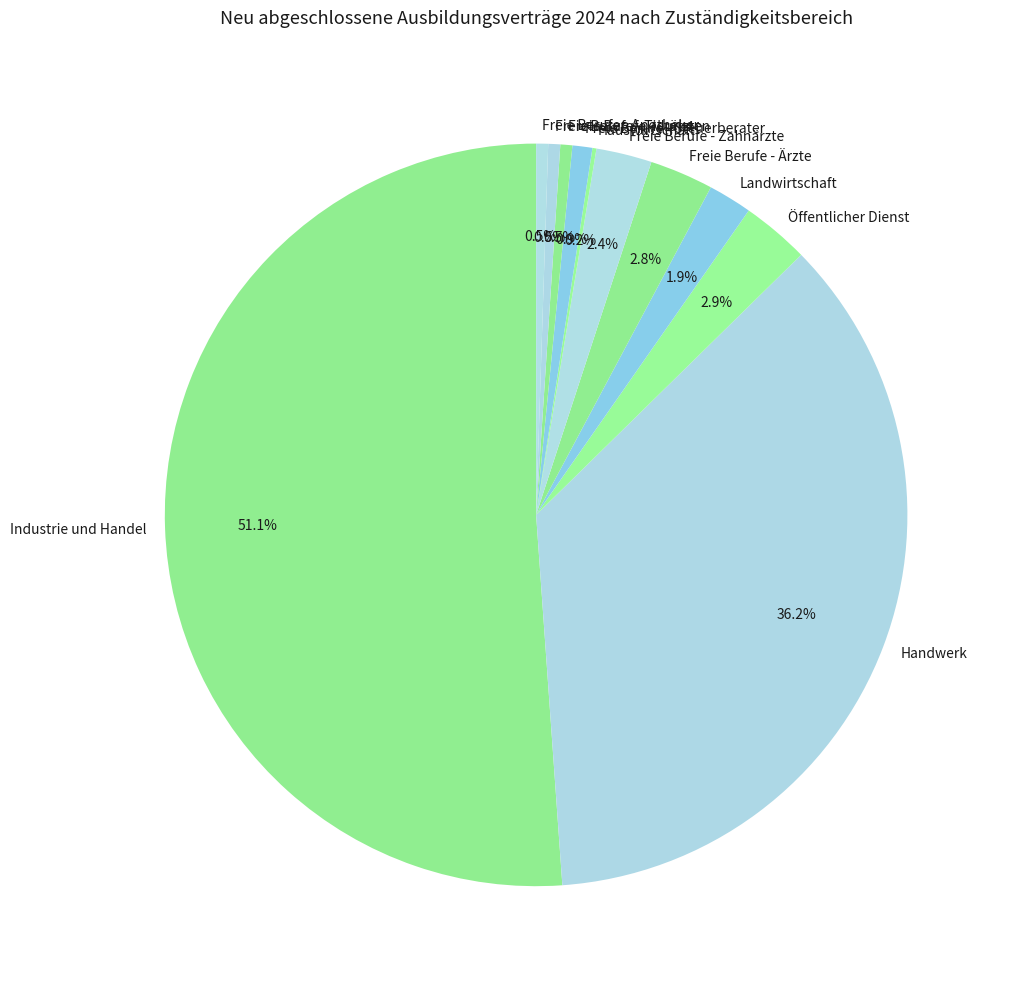

To the nearest percent, what percentage of the pie is Freie Berufe - Zahnärzte?

2%